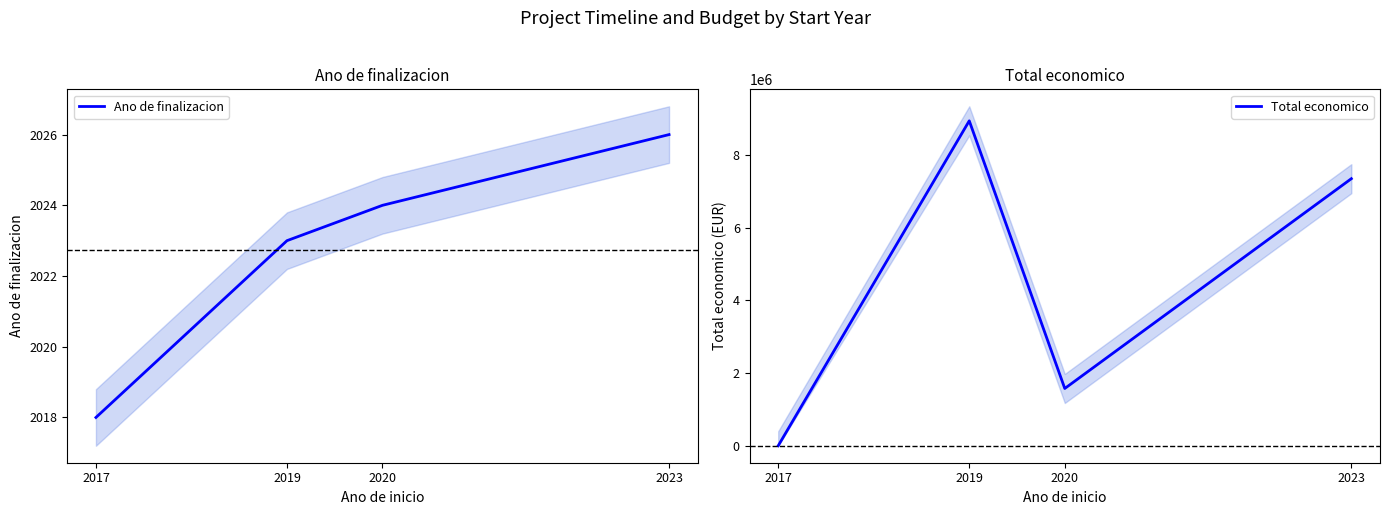

Reading left to right, what are all the values shown in this chart?

Ano de finalizacion: 2018	2023	2024	2026
Total economico: 0	8945200	1576774	7352422